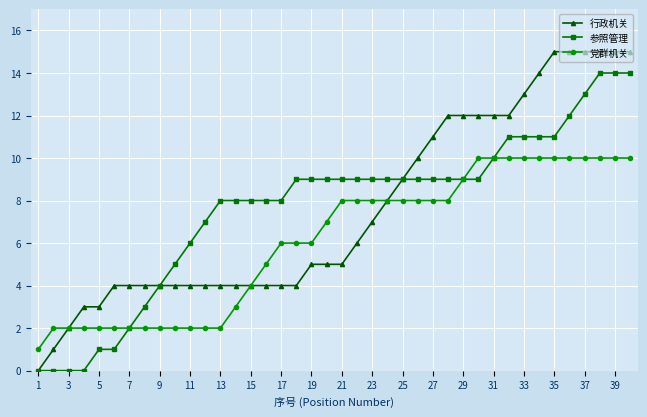

Rank the series by their maximum value, from lowest to highest.

党群机关, 参照管理, 行政机关